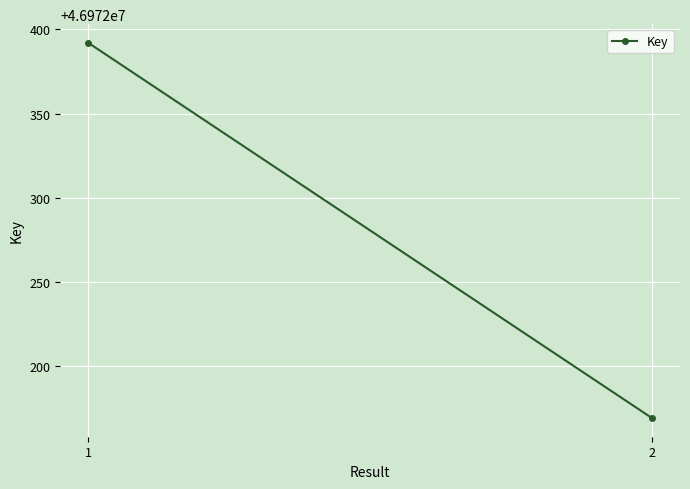

True or false: the data shows 13308261 at 1.

False